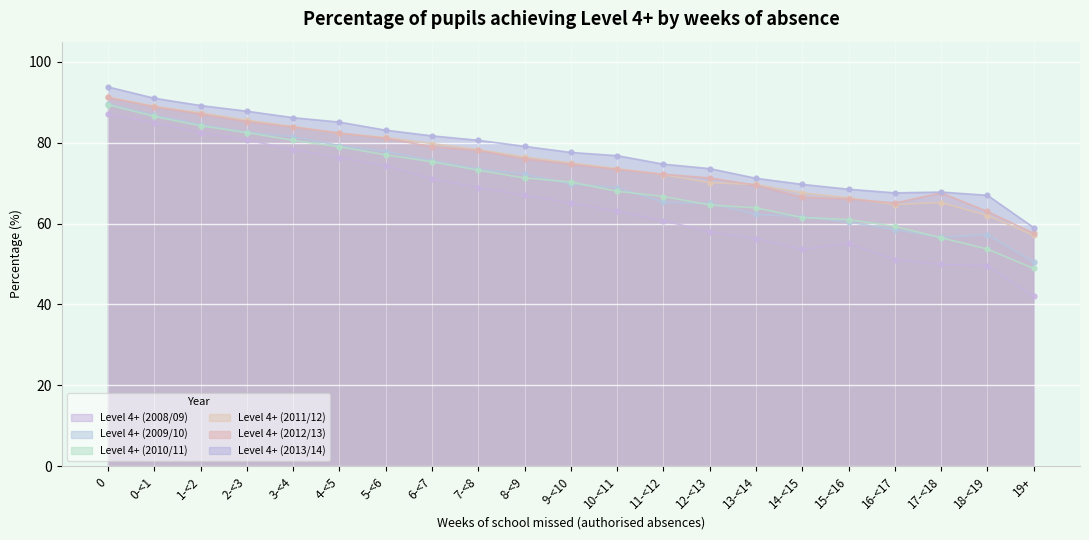

Rank the categories by Level 4+ (2008/09) value from highest to lowest.

0, 0-<1, 1-<2, 2-<3, 3-<4, 4-<5, 5-<6, 6-<7, 7-<8, 8-<9, 9-<10, 10-<11, 11-<12, 12-<13, 13-<14, 15-<16, 14-<15, 16-<17, 17-<18, 18-<19, 19+